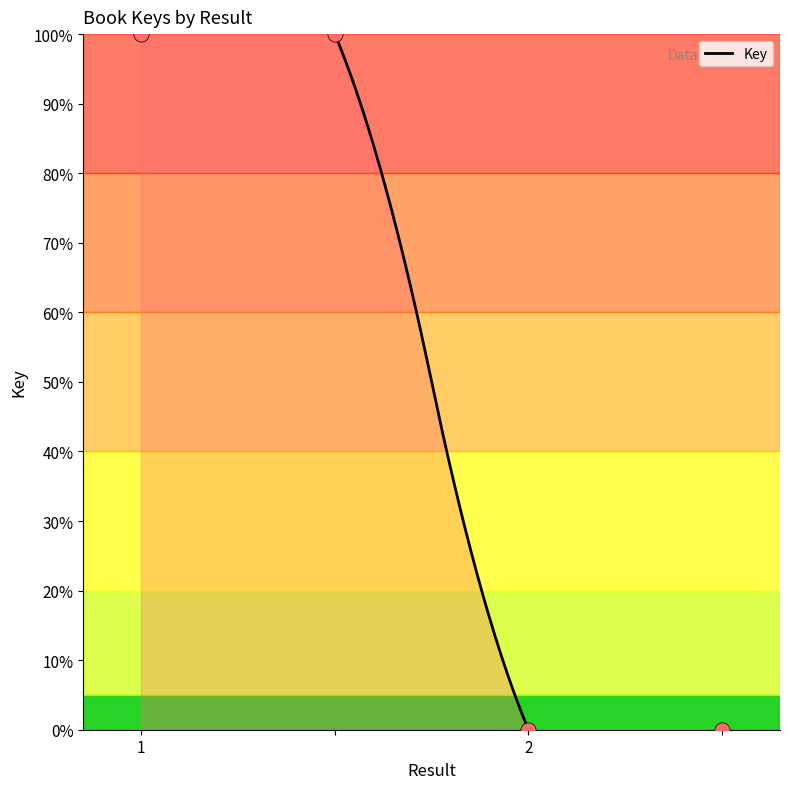

What is the change in value from  to ?

-100